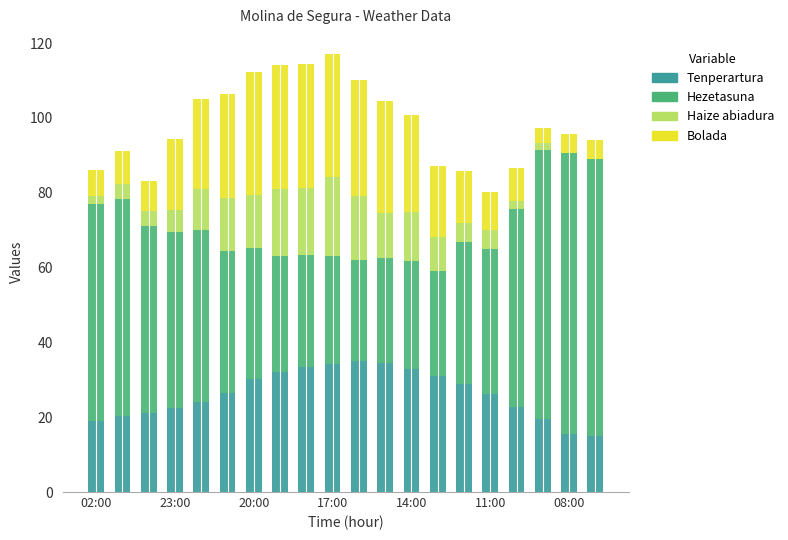

What is the maximum value for Tenperartura?

35.1